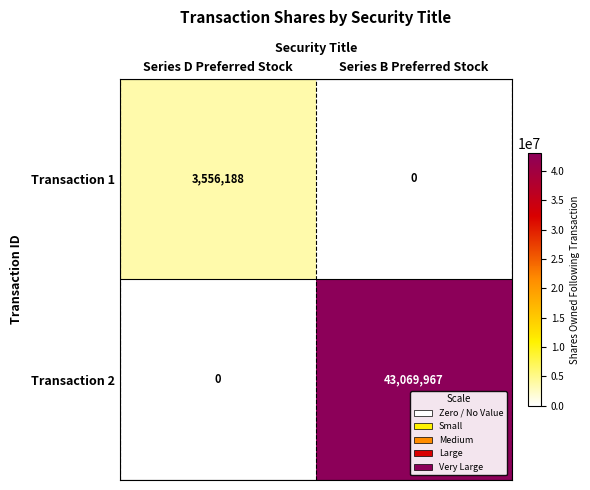

Between Series D Preferred Stock and Series B Preferred Stock, which series saw the biggest shift?

Transaction 2